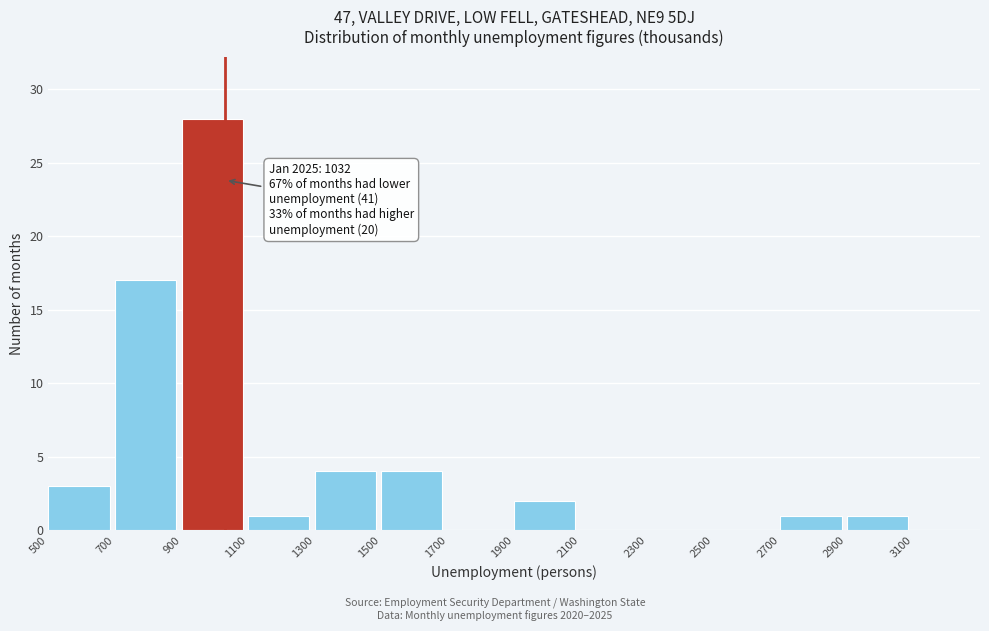

Over which range of the x-axis is the bar tallest?

900 to 1100